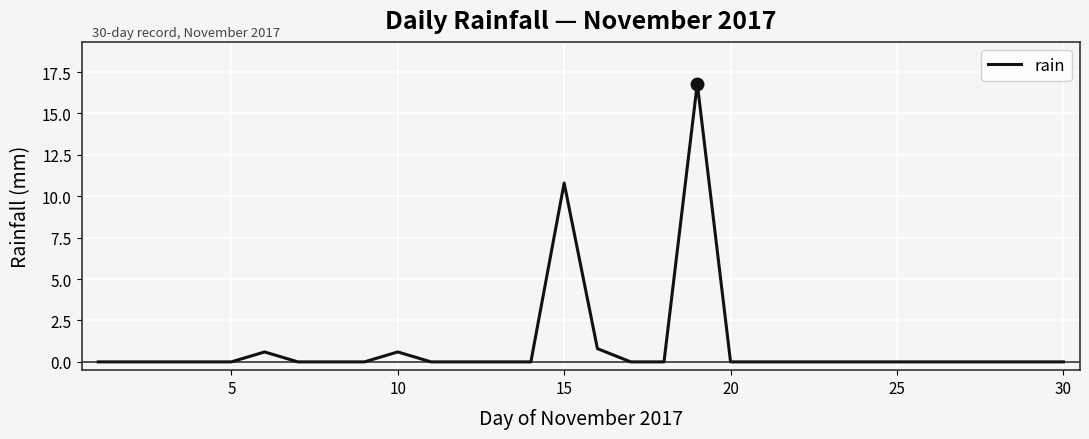

What is the difference between the maximum and minimum values?

16.8